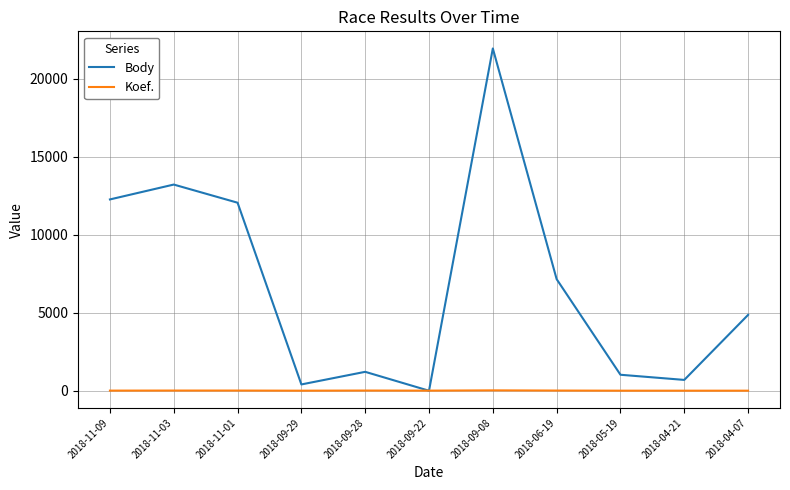

Is the value of Koef. at 2018-11-09 greater than the value of Body at 2018-11-01?

No